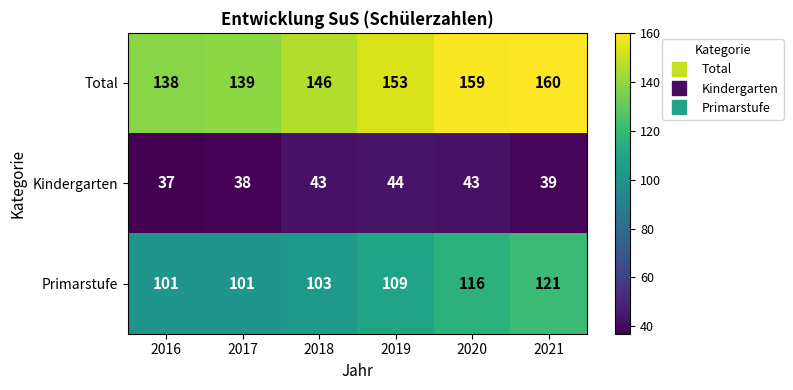

Which series has the largest total across all categories?

Total